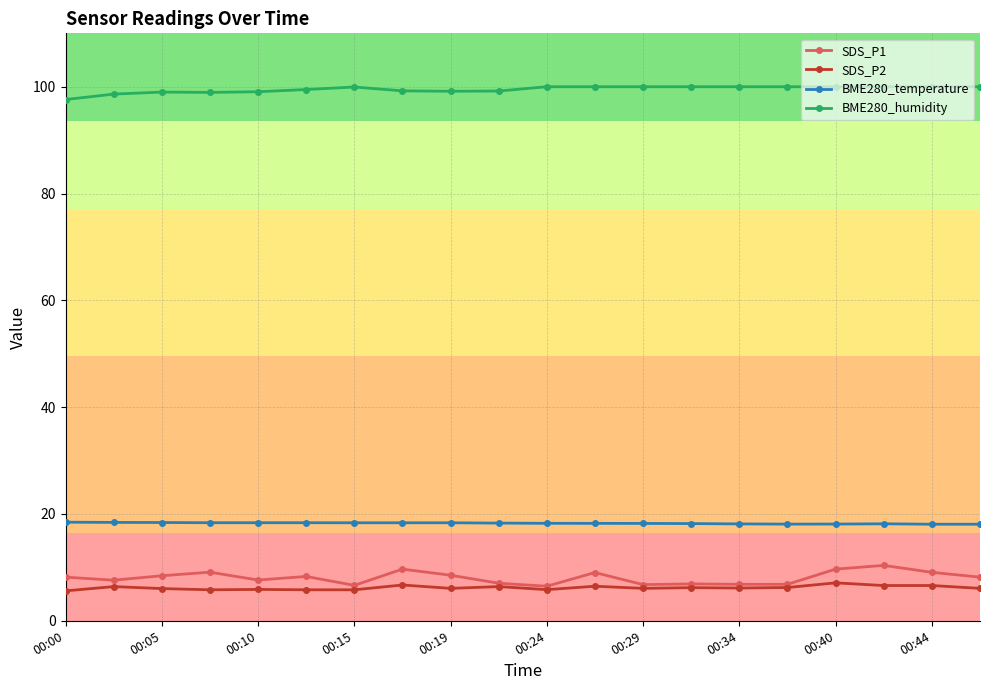

True or false: SDS_P1 and BME280_humidity intersect in this chart.

False